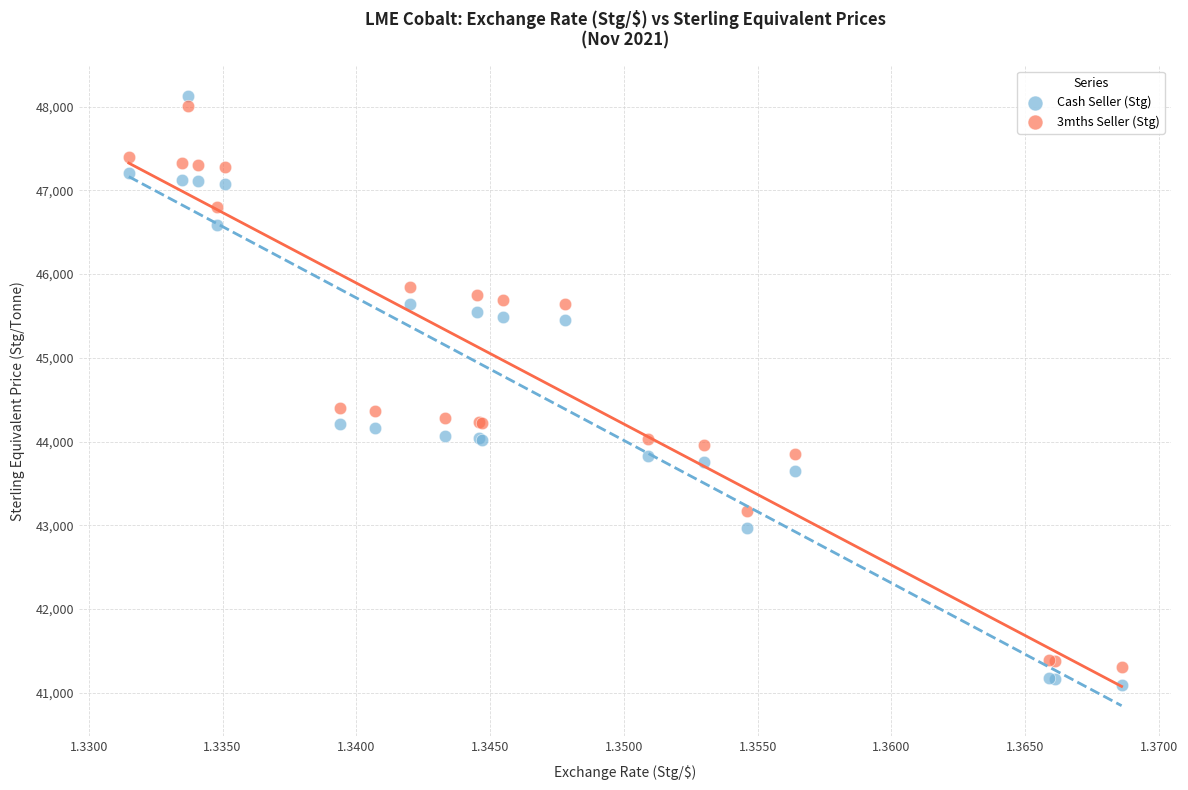

Which series has the largest Y range (max minus min)?

Cash Seller (Stg)